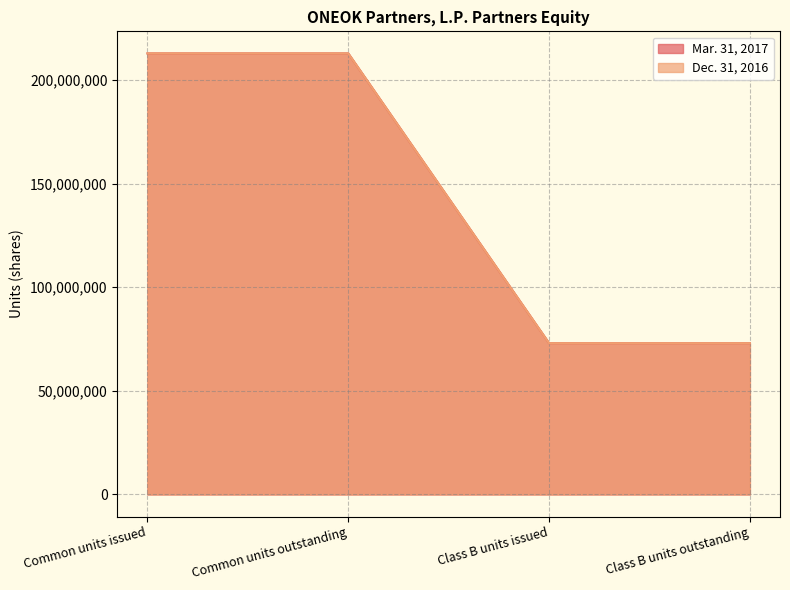

Reading left to right, list all the values displayed in this chart.

Mar. 31, 2017: 212837980	212837980	72988252	72988252
Dec. 31, 2016: 212837980	212837980	72988252	72988252